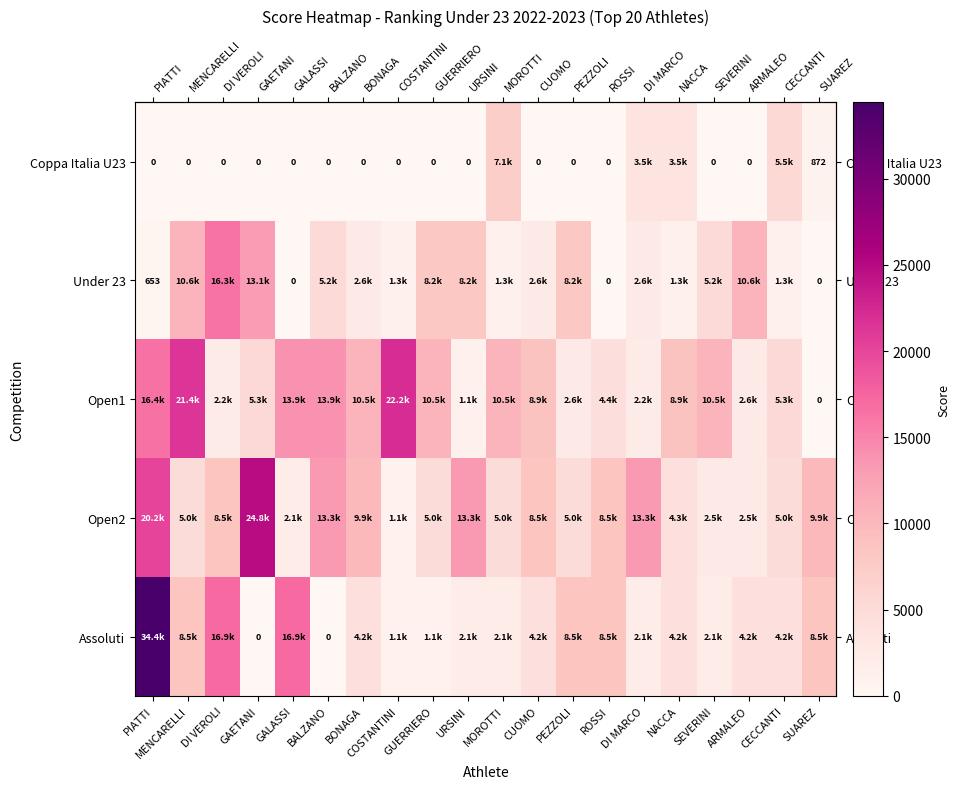

What is the maximum value shown in the chart?

34417.5